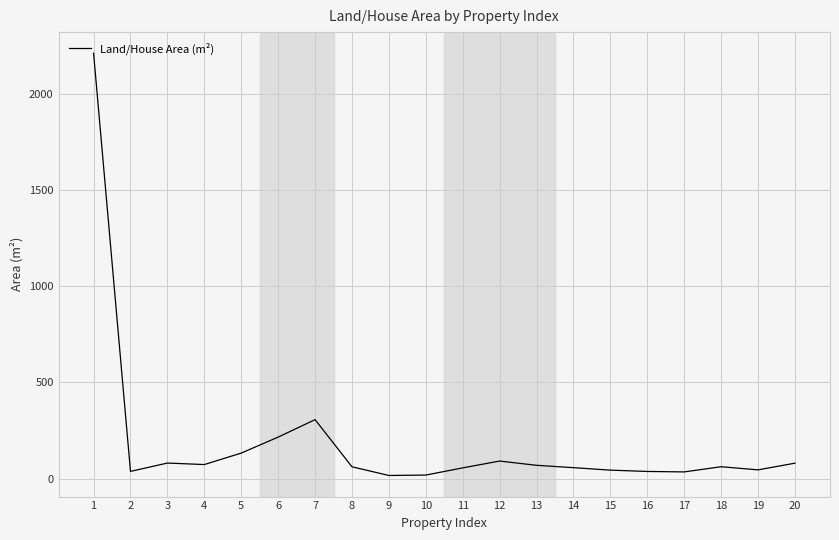

Where does the data first go above 61?

1